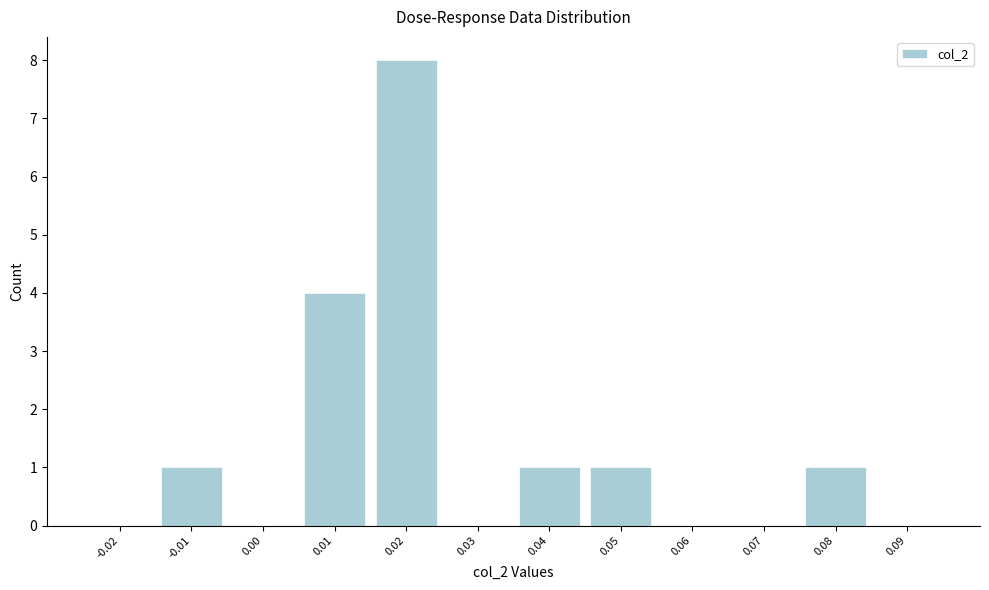

Reading left to right, list all the values displayed in this chart.

-0.02=0	-0.01=1	0.00=0	0.01=4	0.02=8	0.03=0	0.04=1	0.05=1	0.06=0	0.07=0	0.08=1	0.09=0